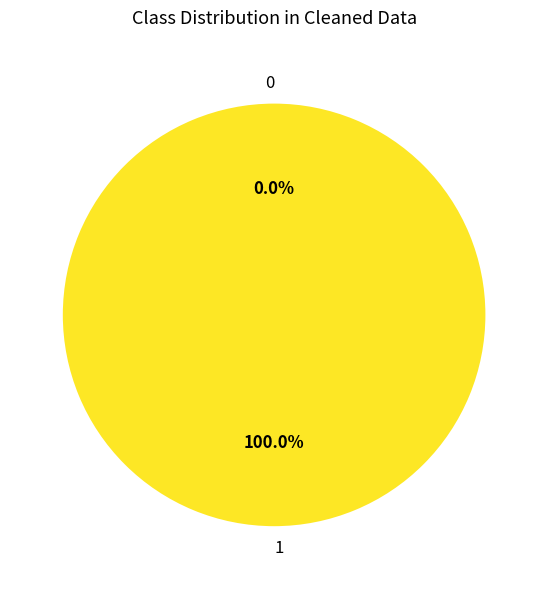

To the nearest percent, what is the difference between the largest and smallest slice percentages?

100%